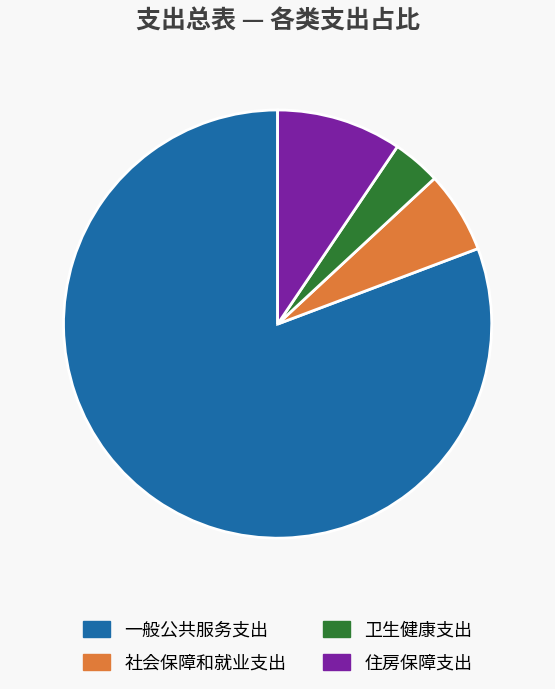

Does 一般公共服务支出 represent more than half of the total?

Yes